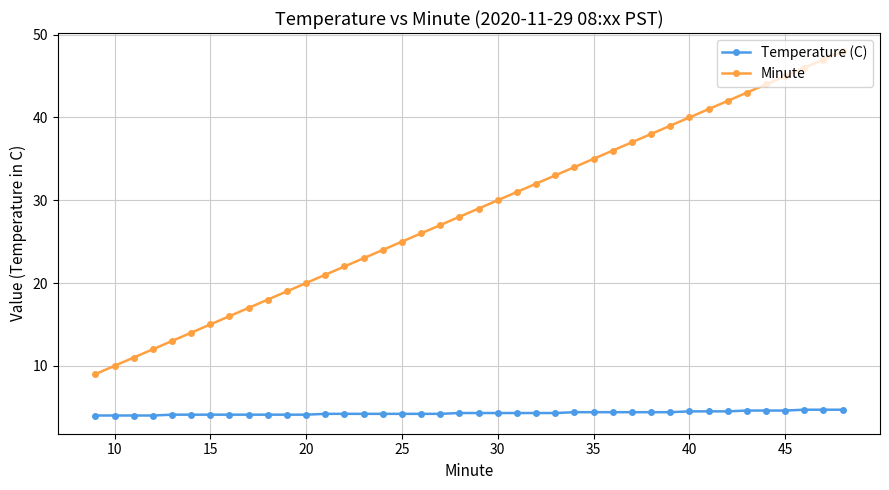

What is the value of the Temperature (C) point at the 4th from the left?

4.0